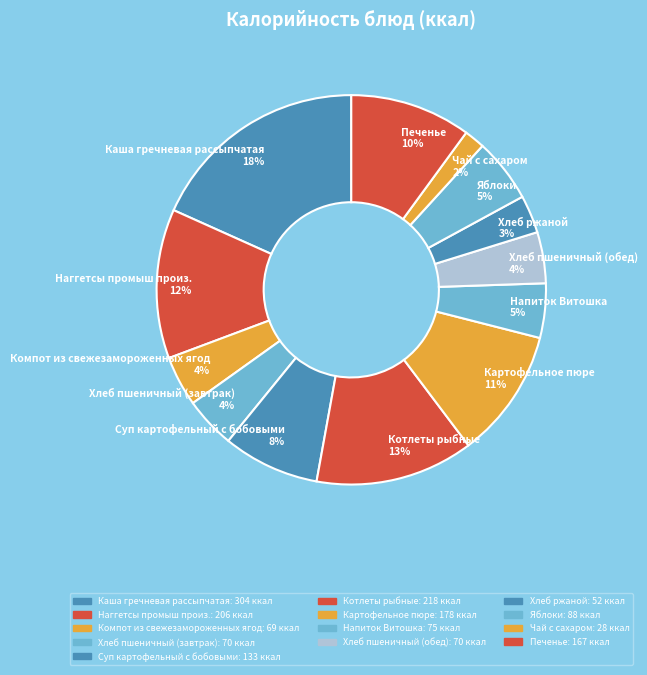

Do Наггетсы промыш произ. and Яблоки together represent more than half of the pie?

No